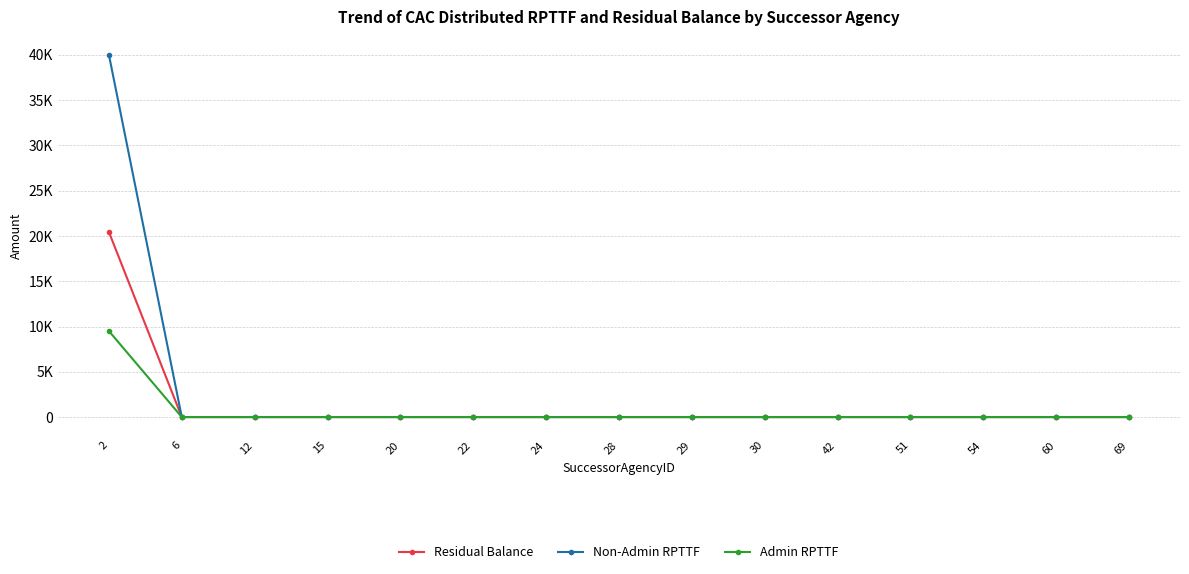

Is this an area chart (filled region under the line)?

No